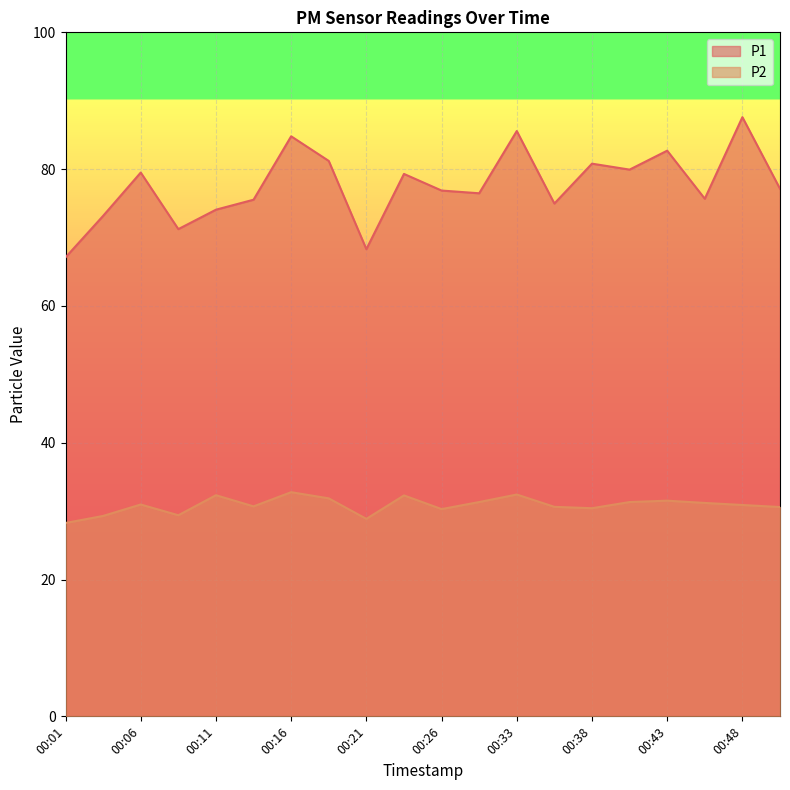

At 00:21, list the series in order from smallest to largest.

P2, P1